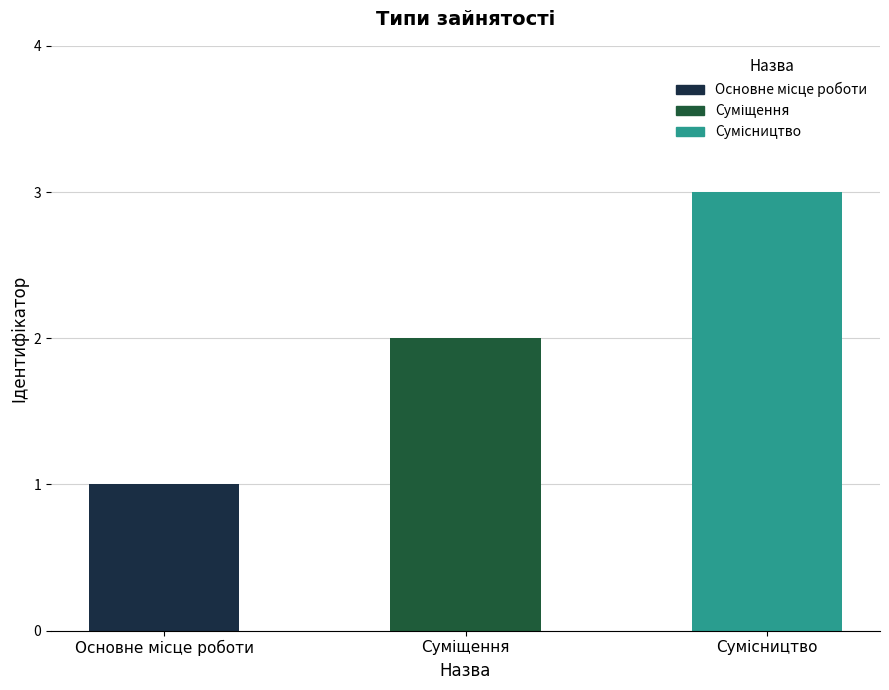

How many values are between 1 and 3?

3